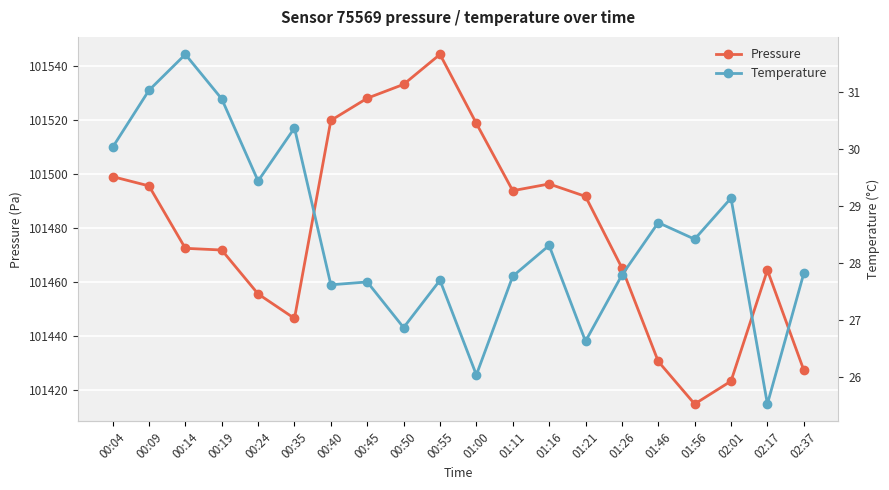

True or false: Pressure has a value of 101446.4 at 00:35.

True